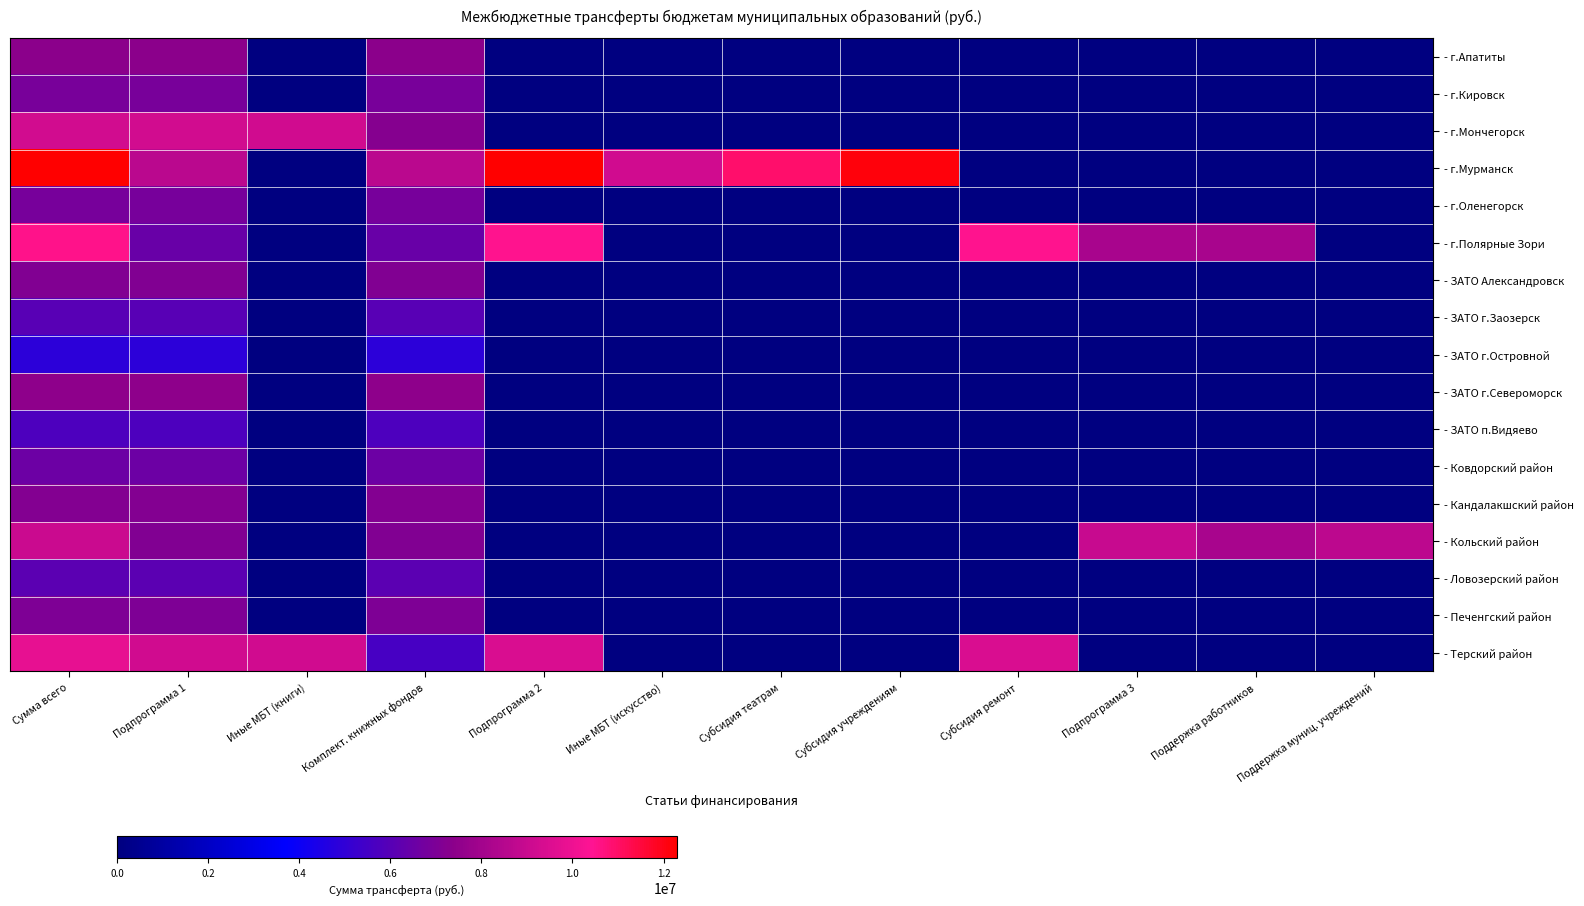

Which series has the largest total across all categories?

- г.Мурманск